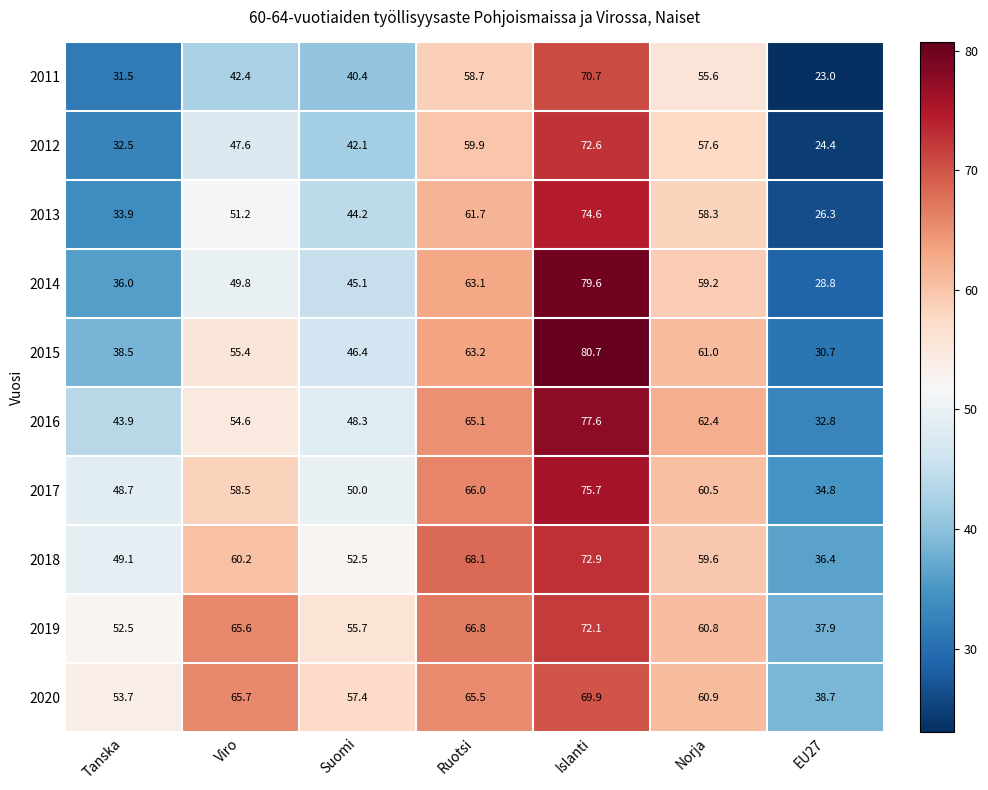

What is the greatest value displayed?

80.7